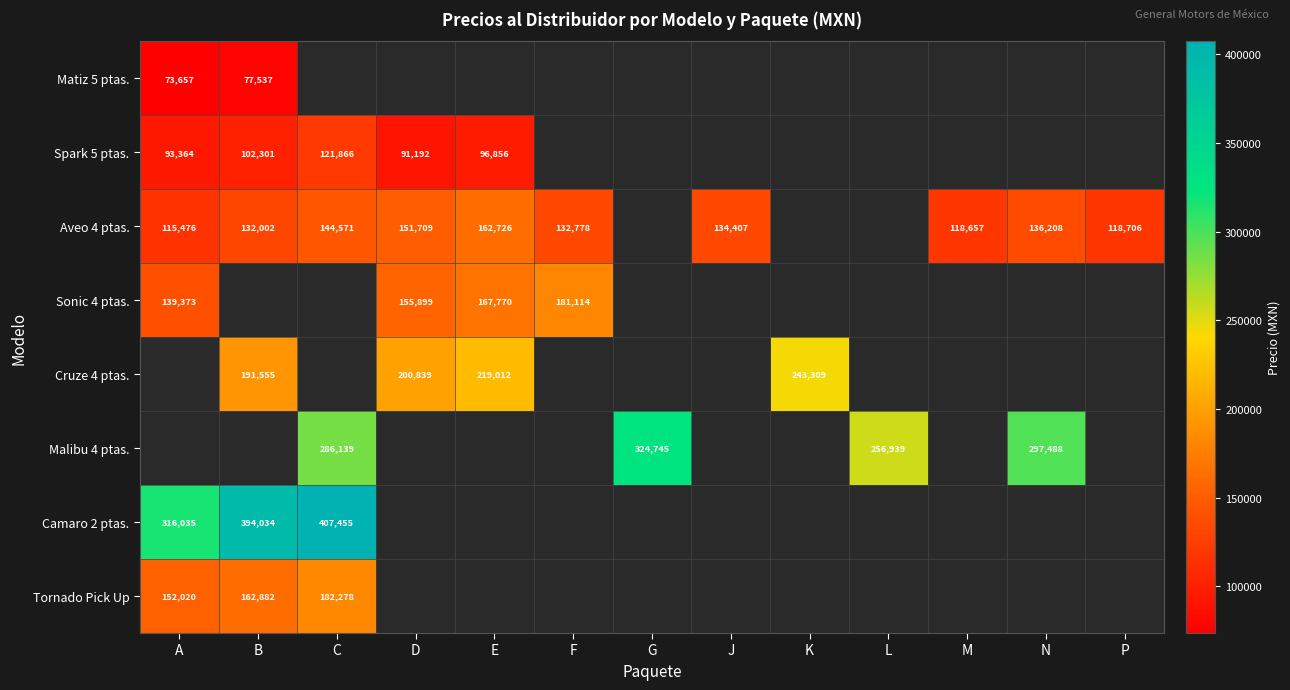

The value of Aveo 4 ptas. at N is 209427. True or false?

False